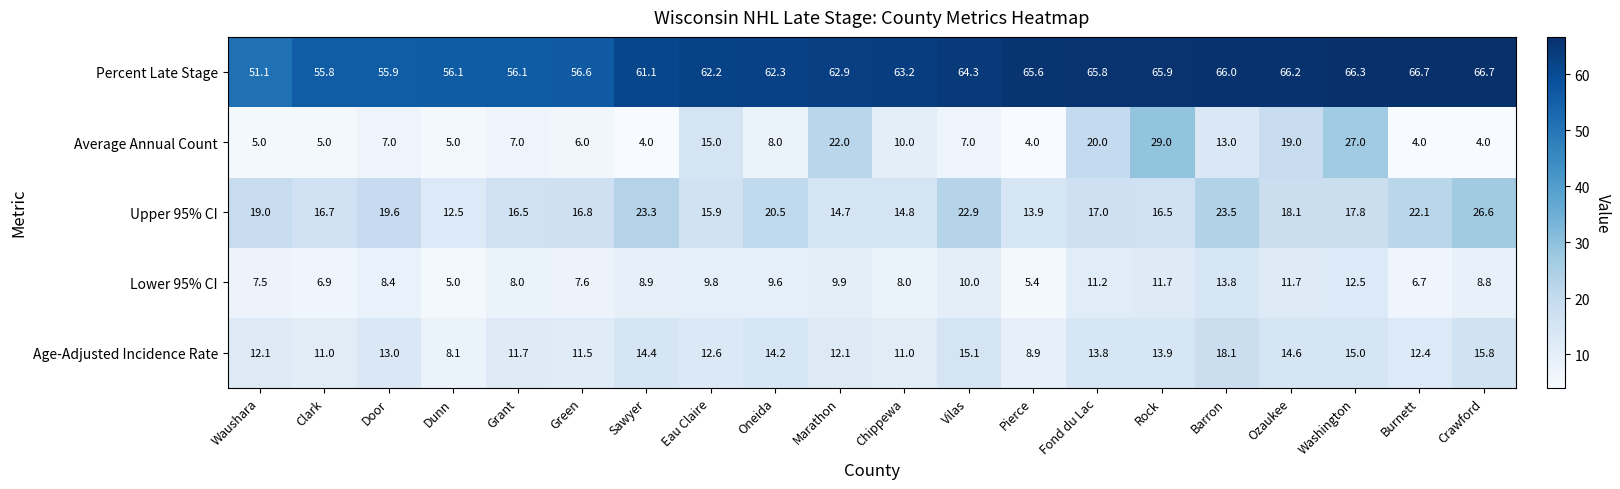

Between Green and Barron, which series saw the biggest shift?

Percent Late Stage